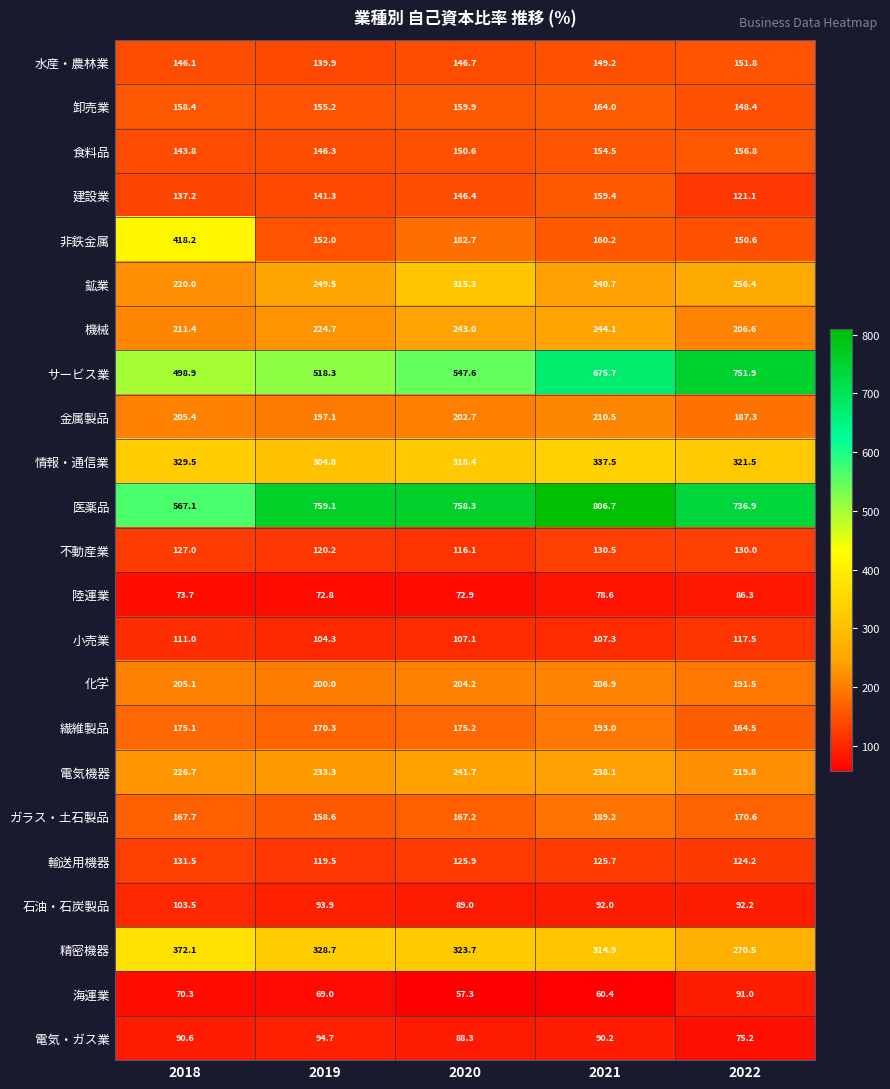

What is the difference between the highest and lowest values at 2022?

676.7